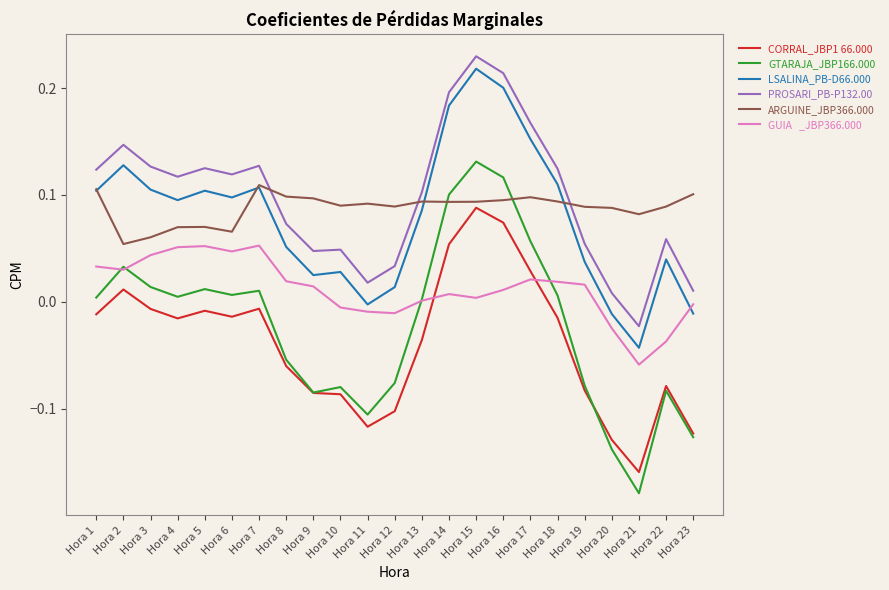

Which label corresponds to the smallest value in the chart?

Hora 21